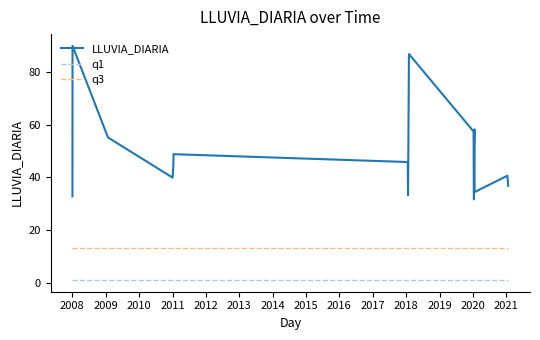

What is the difference between the maximum and minimum values in the LLUVIA_DIARIA series?

58.3